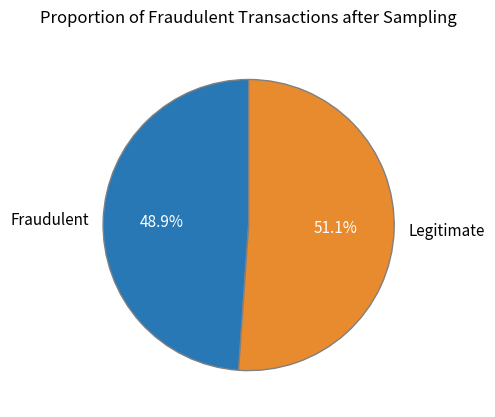

How many slices are in this pie chart?

2